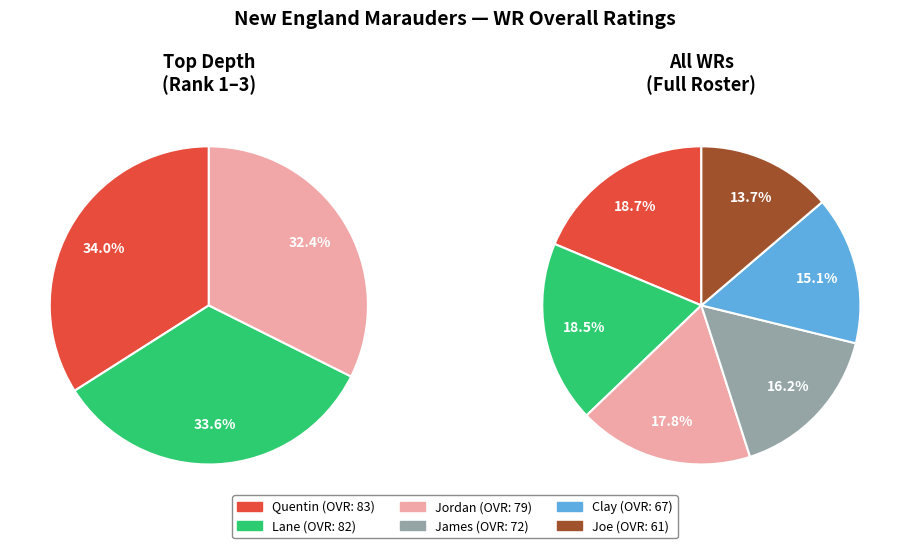

What is the change in value from Quentin to Clay?

-16